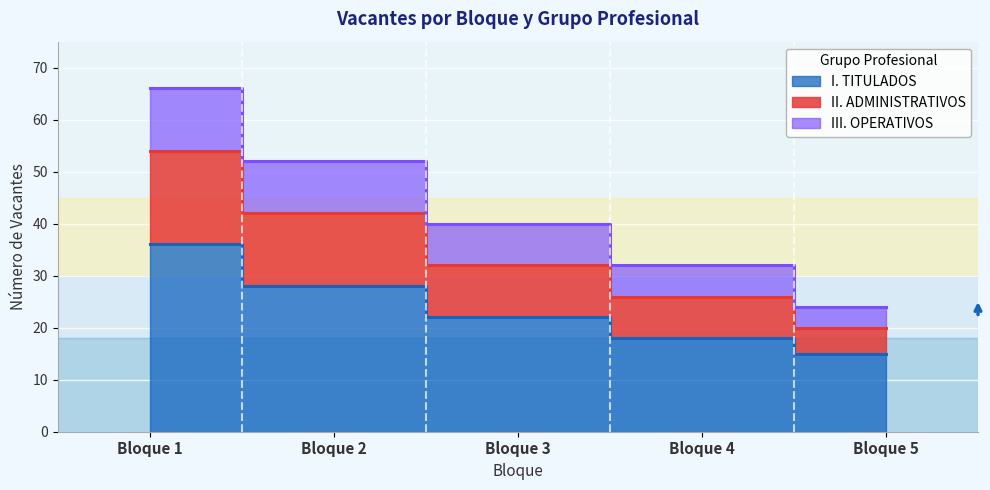

Which has a higher value, Bloque 1 or Bloque 2?

Bloque 1